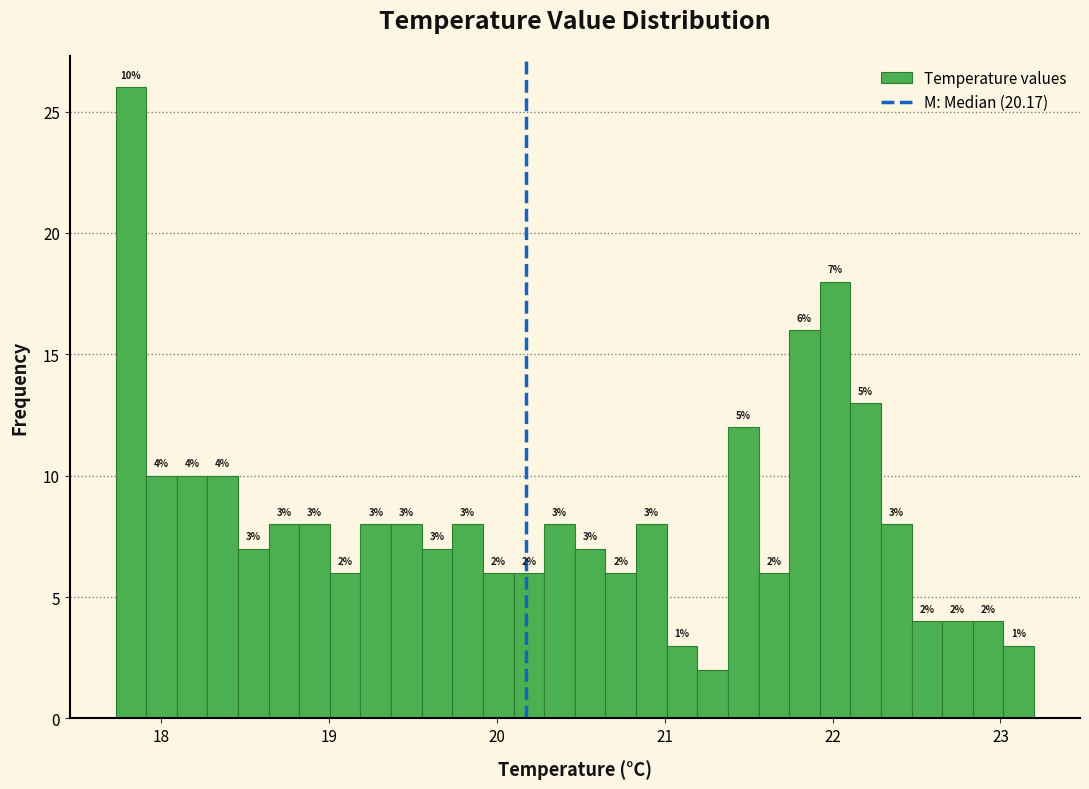

Around what value on the x-axis is the tallest bar? Give the approximate position of its centre, as read against the axis.

17.8